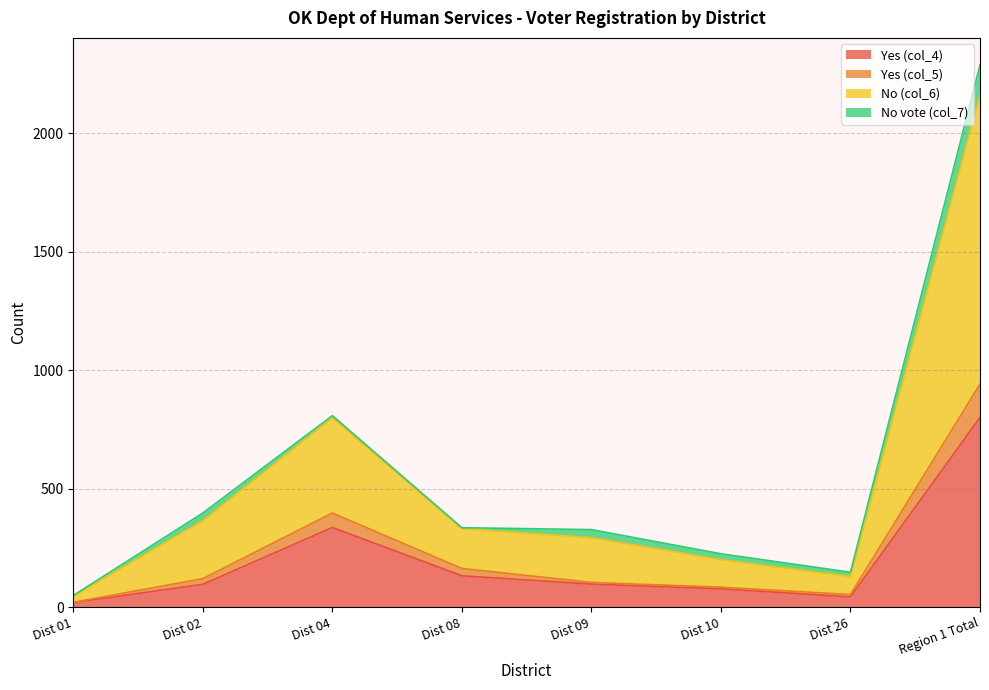

True or false: No (col_6) and Yes (col_4) cross at least once.

False